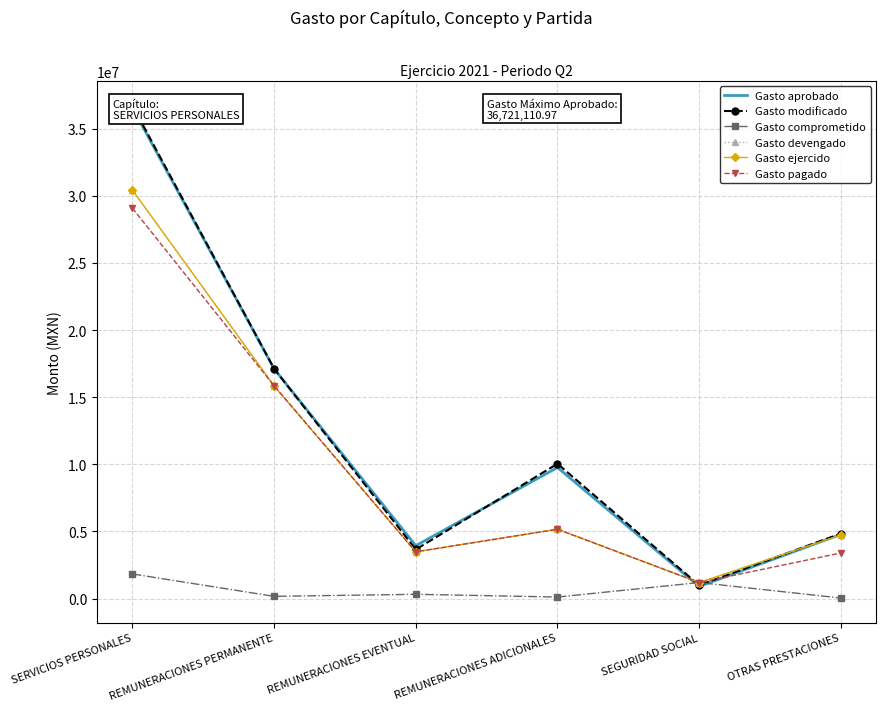

How many data points in Gasto comprometido are above 318844?

3